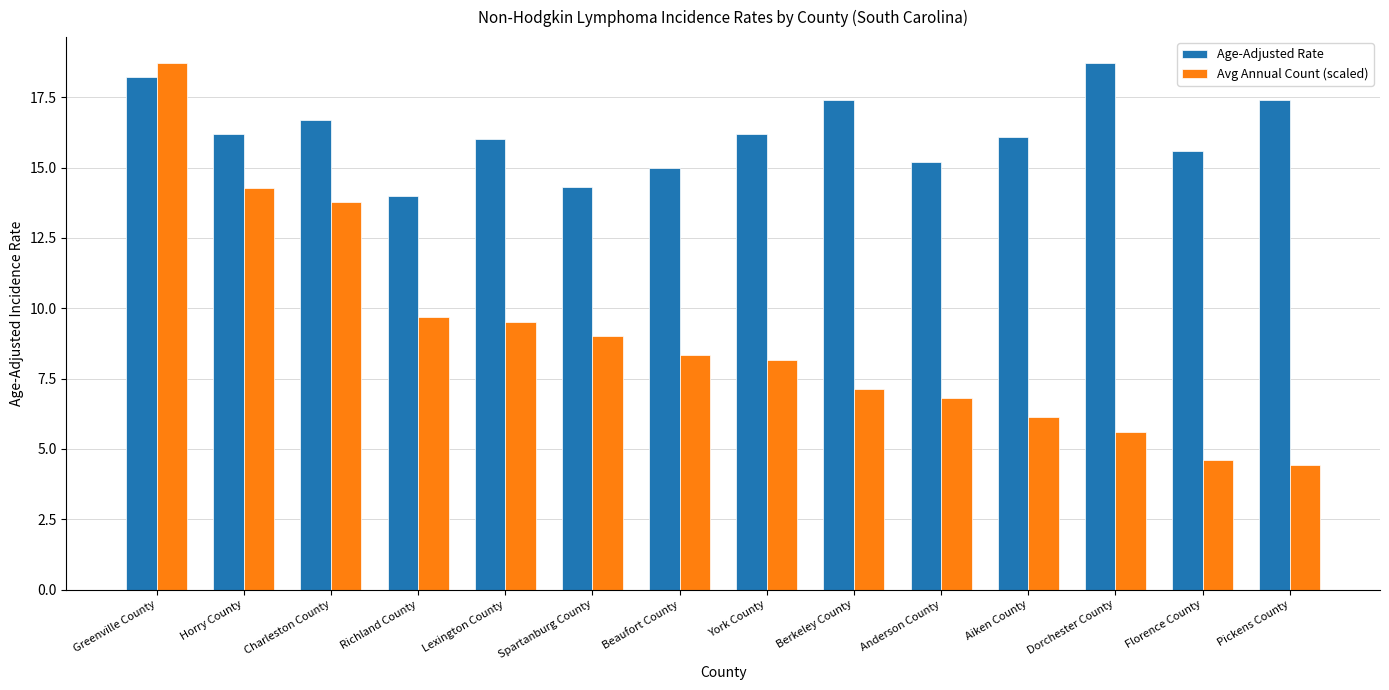

What are all the series names shown in the legend?

Age-Adjusted Rate, Avg Annual Count (scaled)